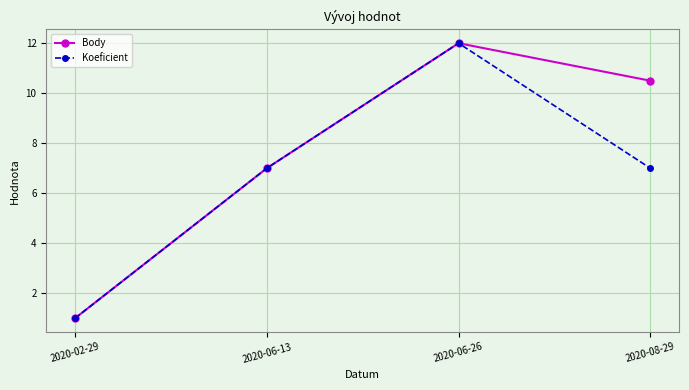

What position from the left is 2020-08-29?

4